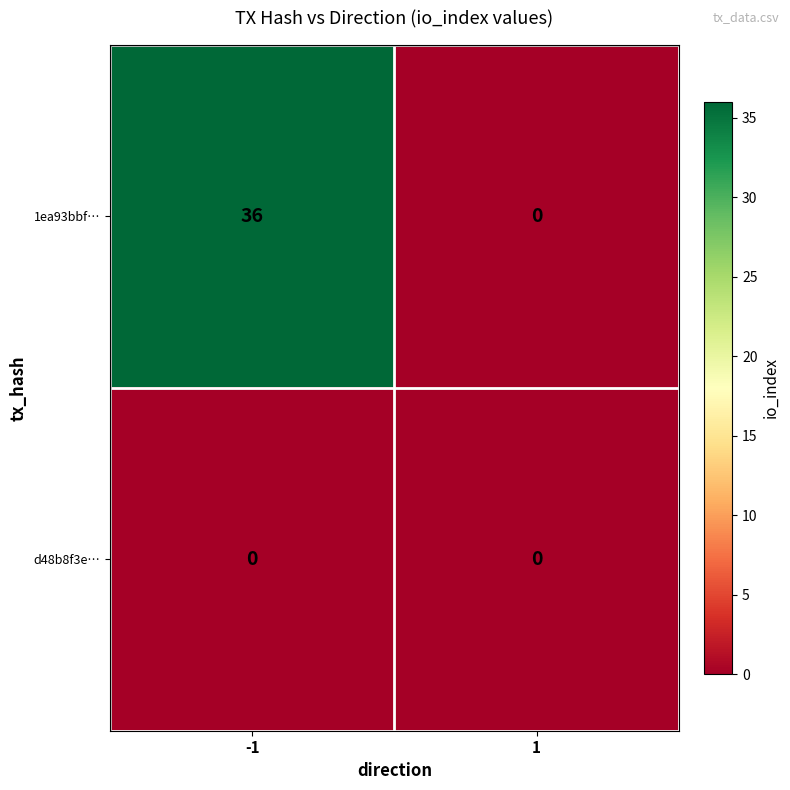

Rank the series by their average value, from highest to lowest.

1ea93bbf…, d48b8f3e…